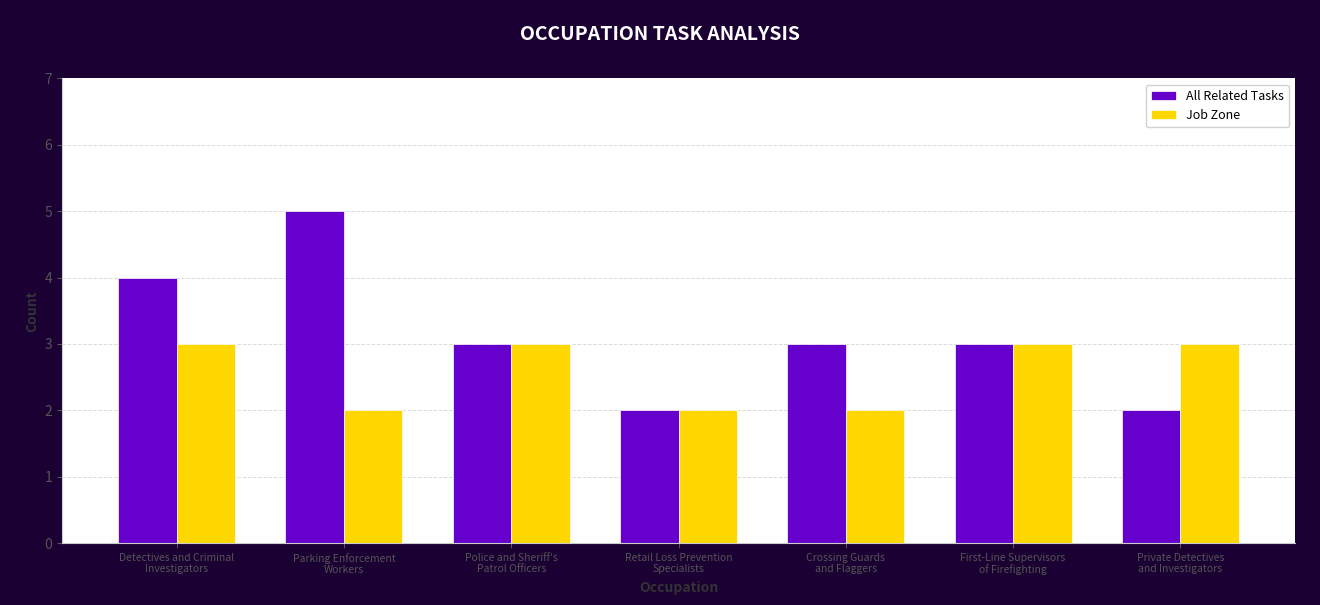

What is the maximum value shown in the chart?

5